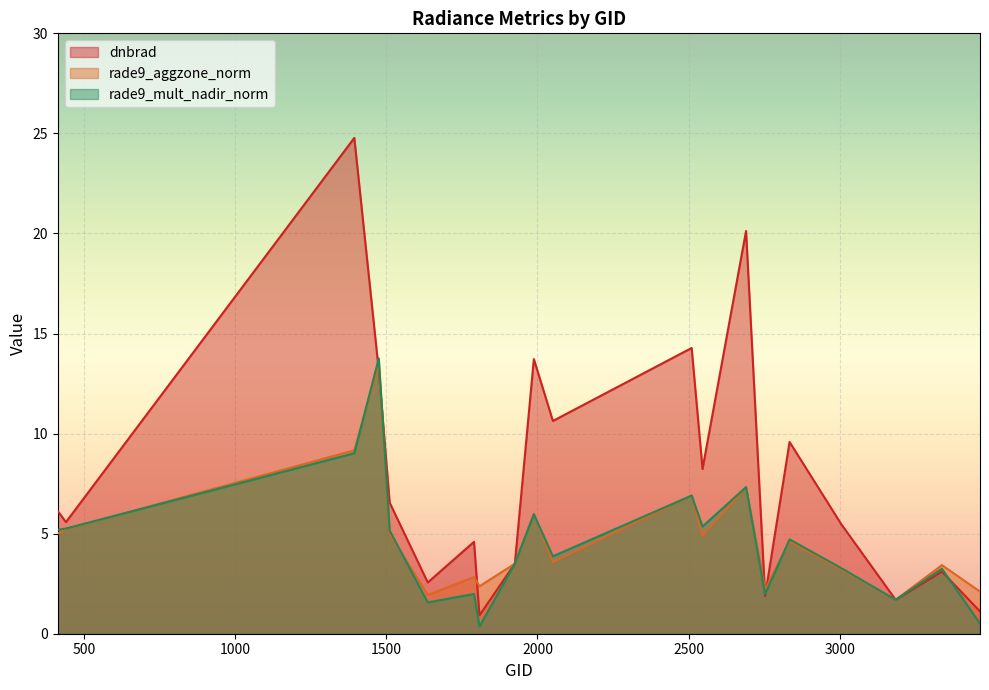

Which series has the largest range (max minus min)?

dnbrad